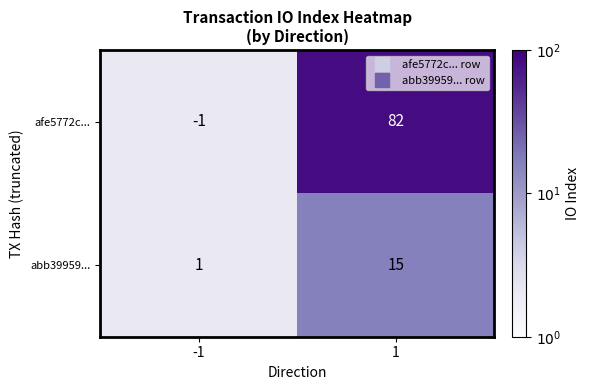

What is the difference between the afe5772c... values at -1 and 1?

83